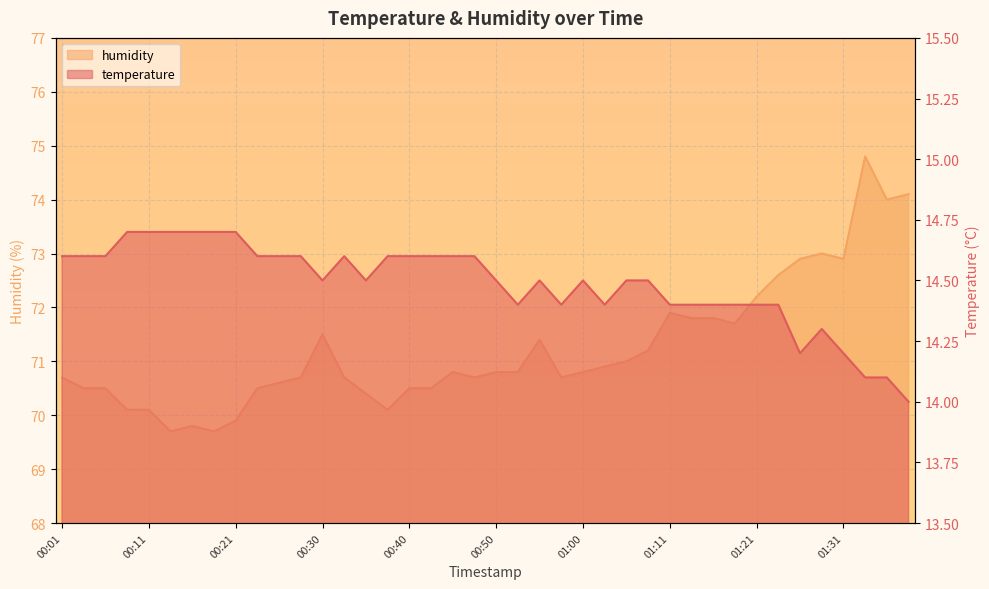

What is the maximum value shown in the chart?

74.8